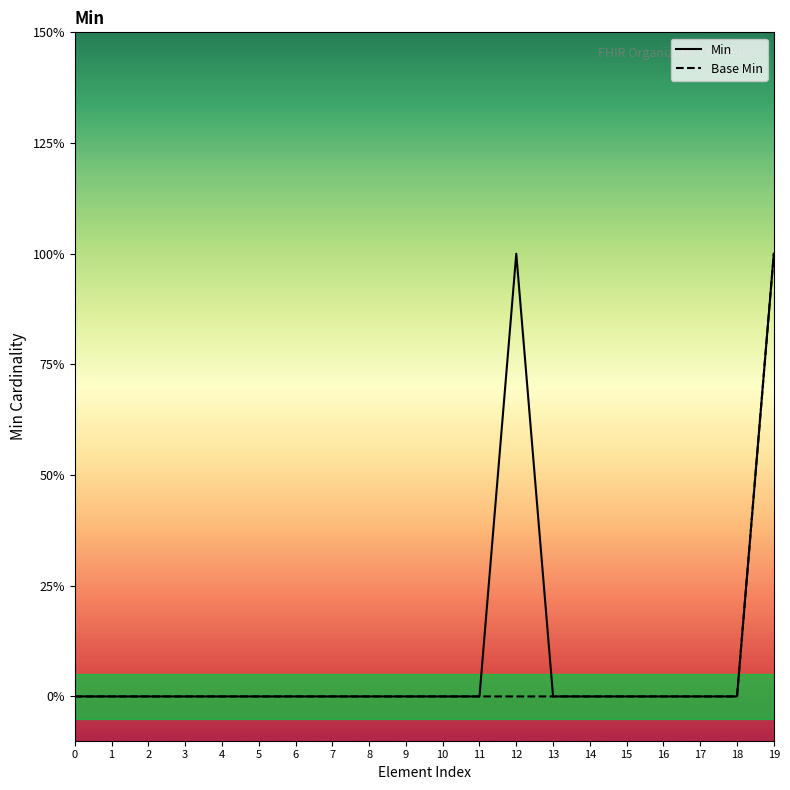

True or false: Min and Base Min intersect in this chart.

False